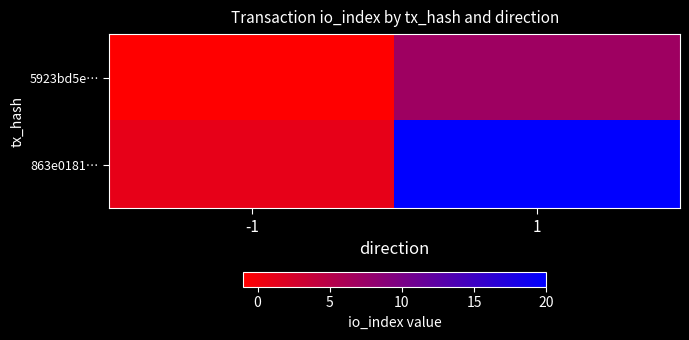

Which series has the largest total across all categories?

863e0181…